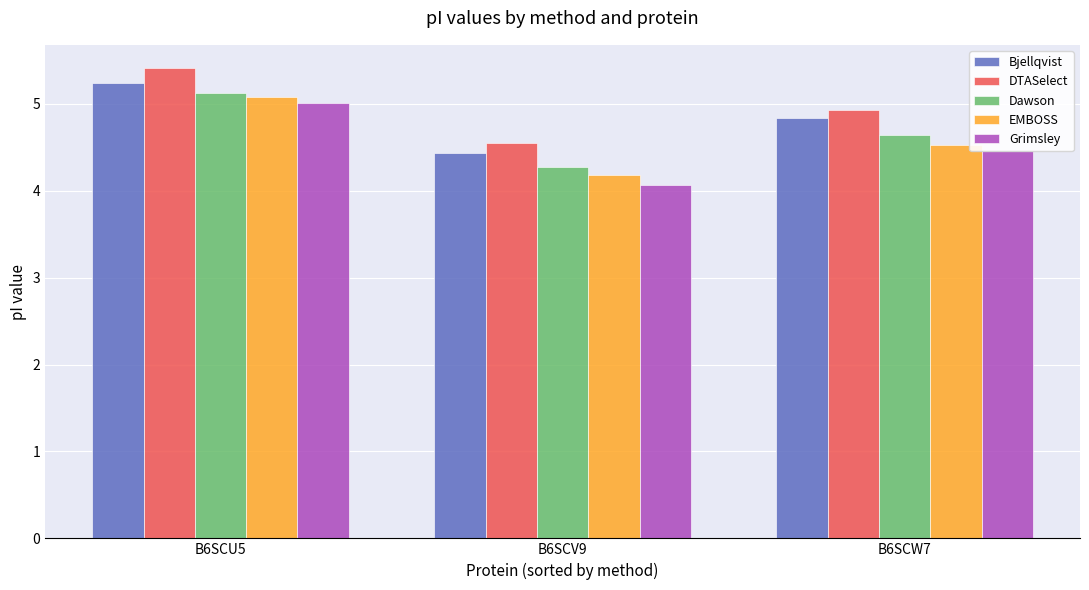

What is the smallest value displayed?

4.1